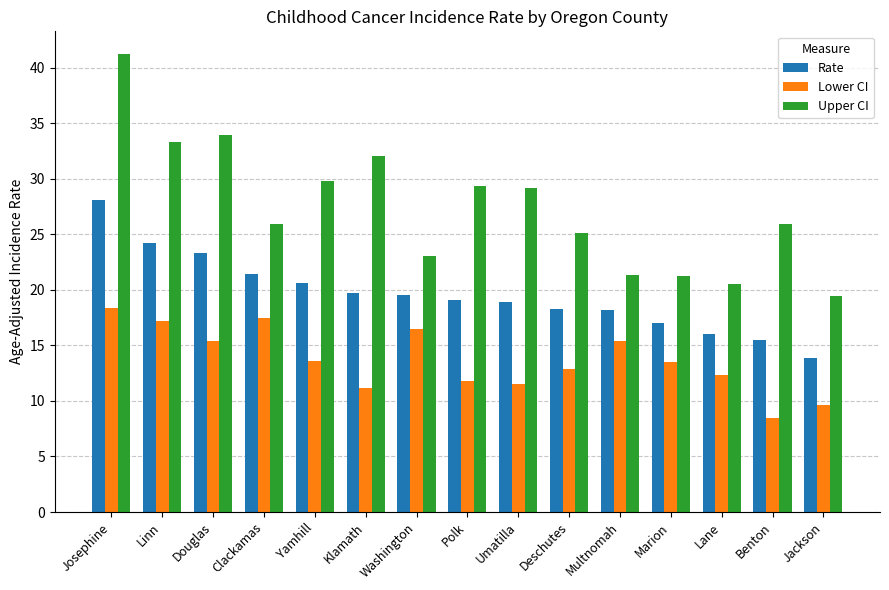

Between Linn and Jackson, which series saw the biggest shift?

Upper CI